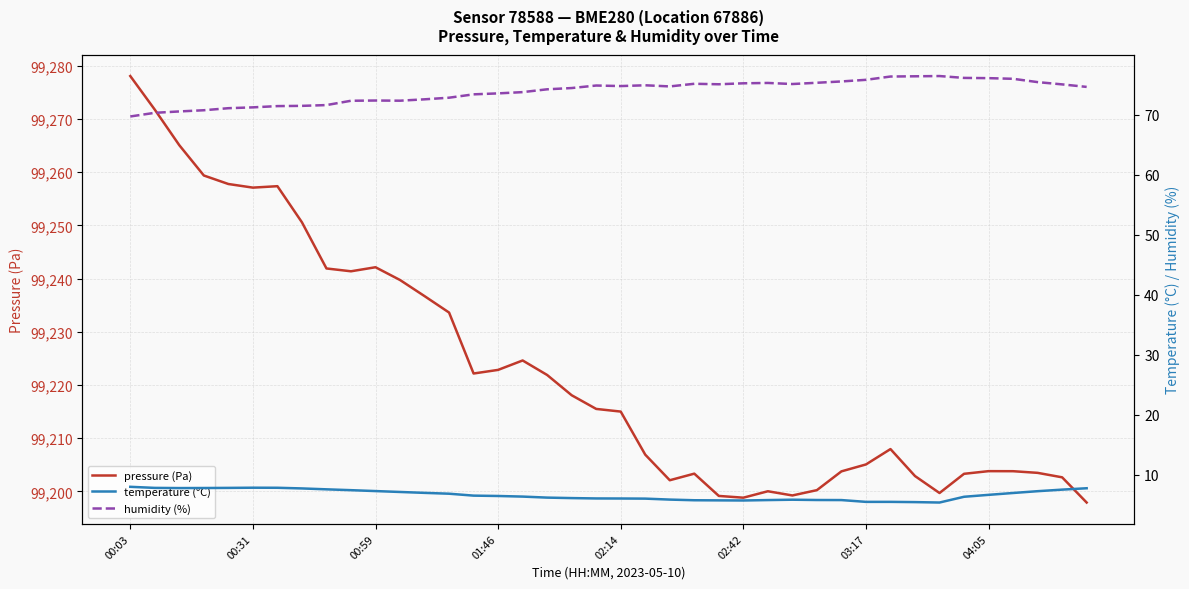

Between 8 and 31, which series saw the biggest shift?

pressure (Pa)